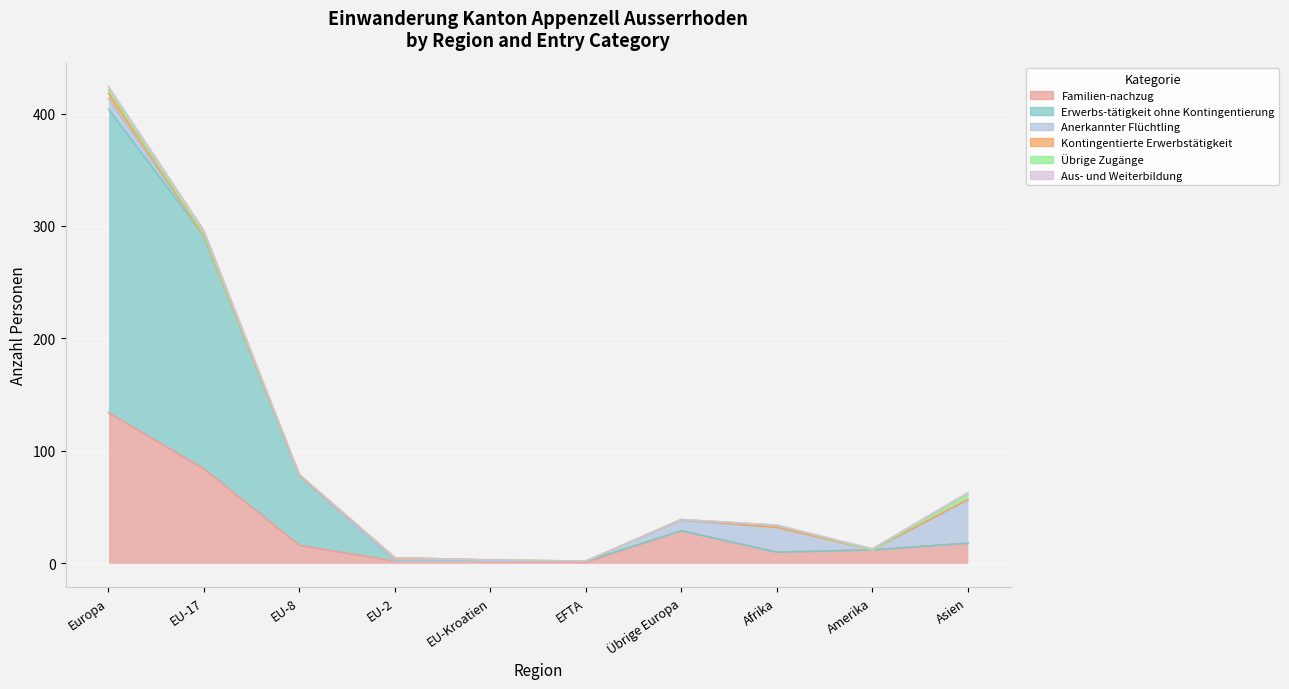

True or false: Anerkannter Flüchtling has a value of -20 at EU-2.

False